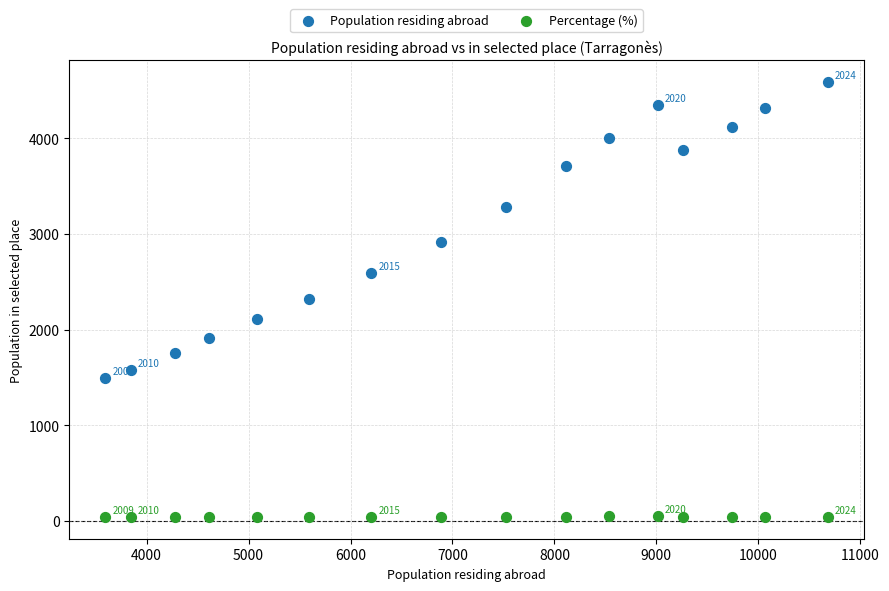

In the Population residing abroad series, what Y value is closest to 3037?

2912.0